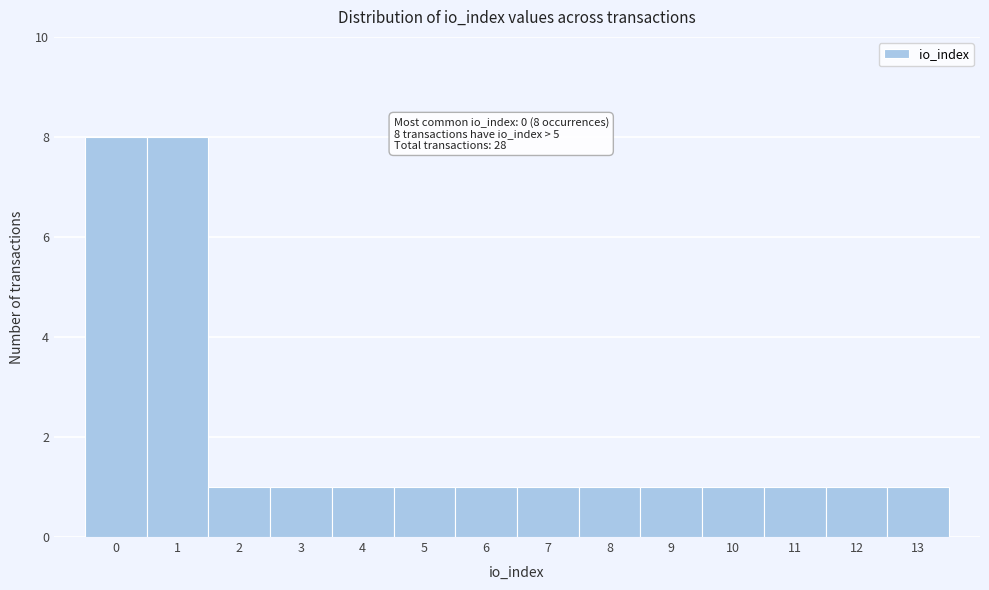

Reading left to right, extract all data points from this chart.

8	8	1	1	1	1	1	1	1	1	1	1	1	1